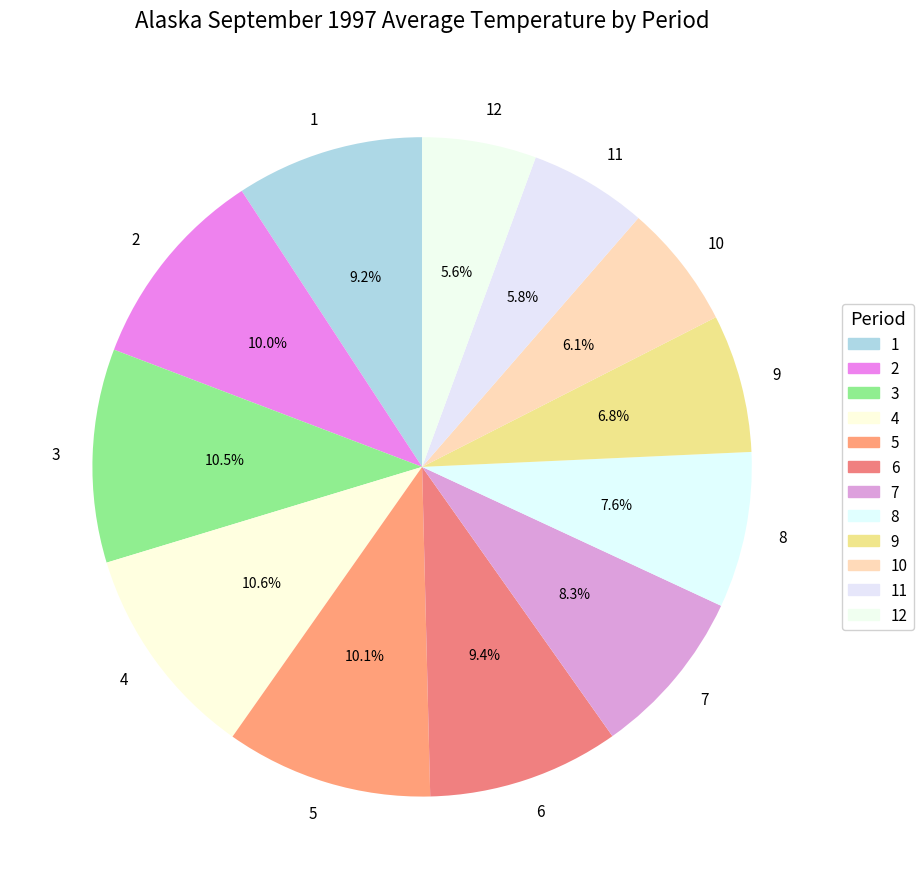

Count the number of slices in the pie.

12